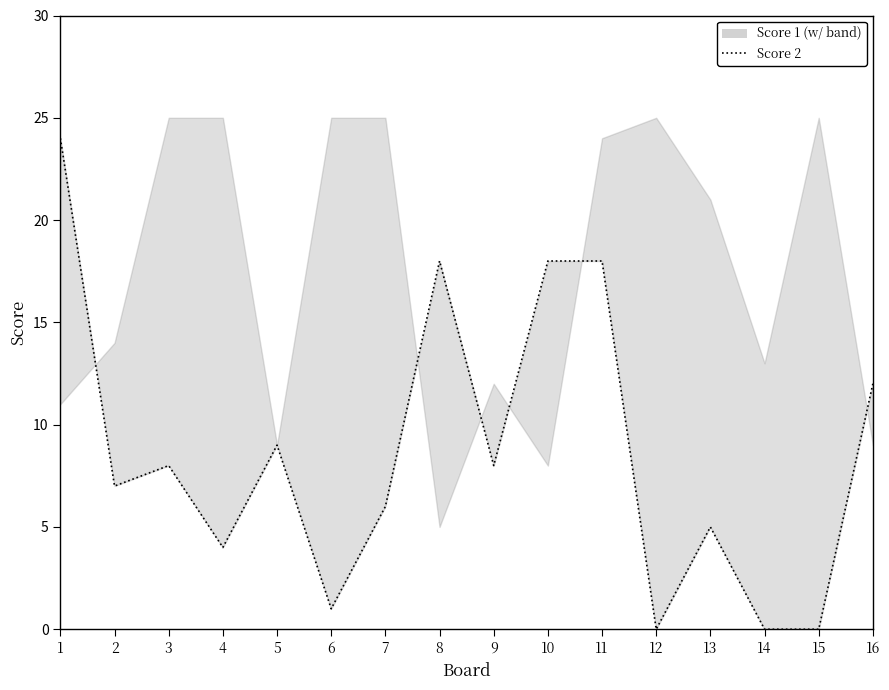

Reading left to right, list all the values displayed in this chart.

1=24	2=7	3=8	4=4	5=9	6=1	7=6	8=18	9=8	10=18	11=18	12=0	13=5	14=0	15=0	16=12